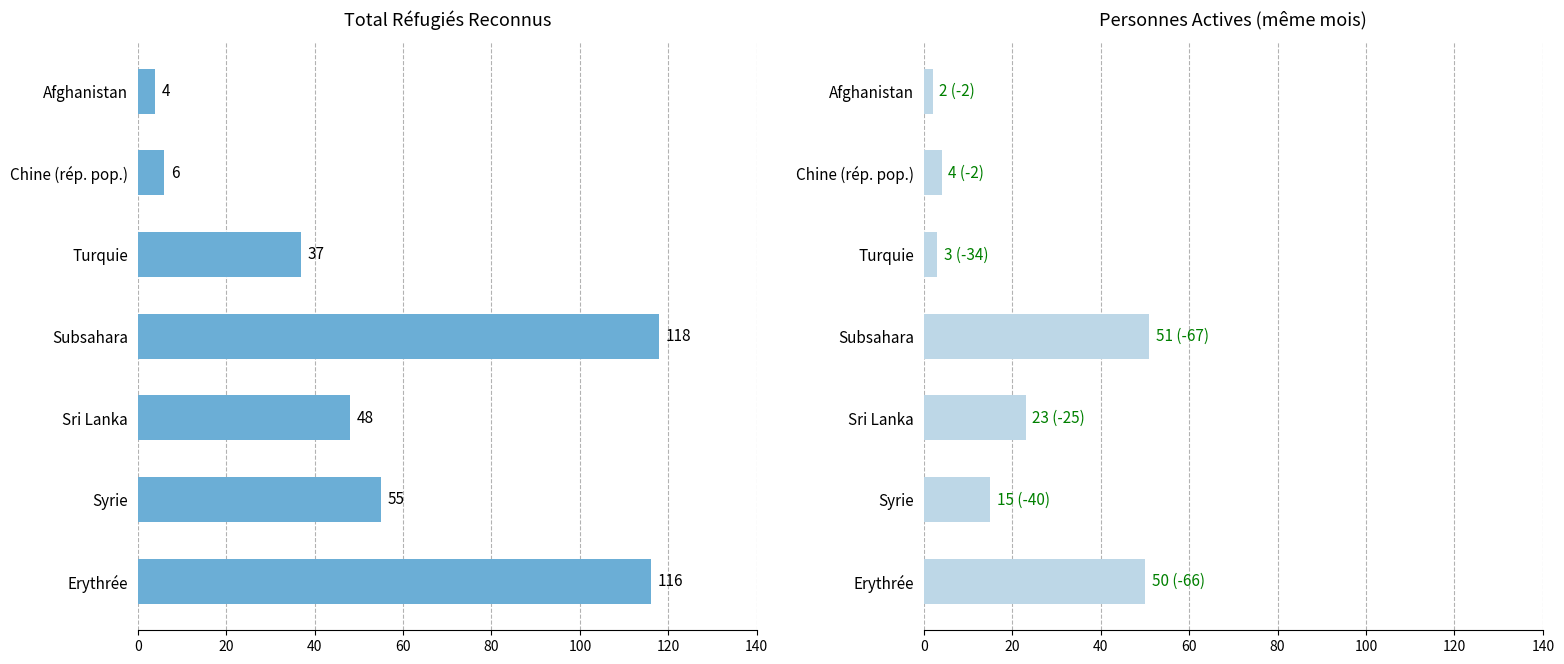

Reading left to right, list all the values displayed in this chart.

Total réfugiés reconnus: 116	55	48	118	37	6	4
Personnes actives même mois: 50	15	23	51	3	4	2